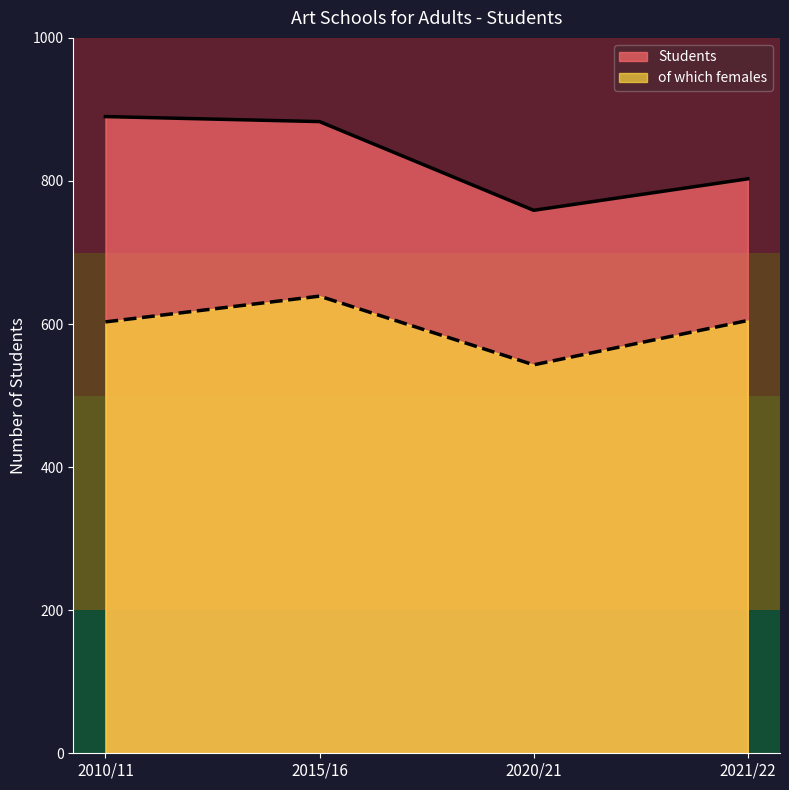

The value of Students at 2010/11 is 890. True or false?

True